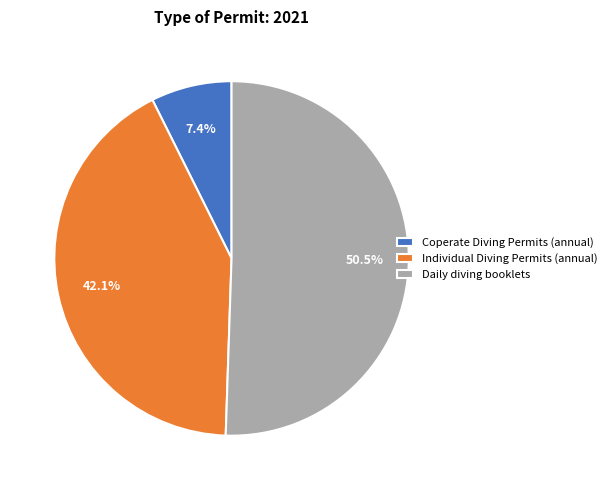

Combined, do Individual Diving Permits (annual) and Coperate Diving Permits (annual) account for over 50%?

No